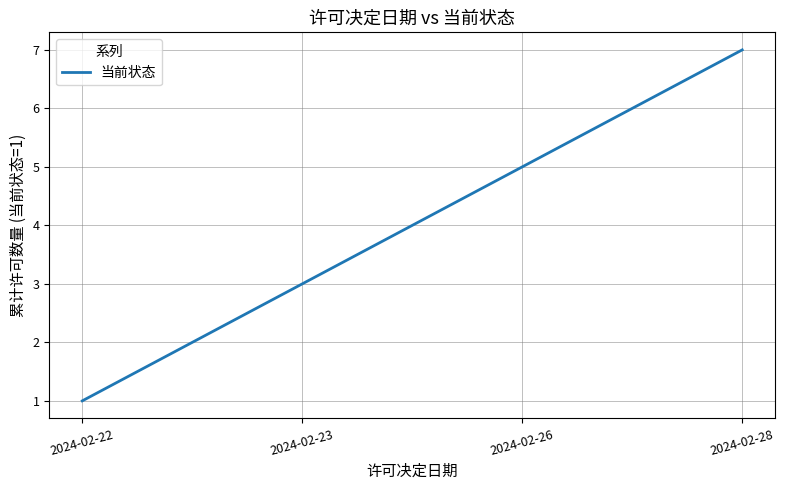

List the labels in order of value, smallest first.

2024-02-22, 2024-02-23, 2024-02-26, 2024-02-28